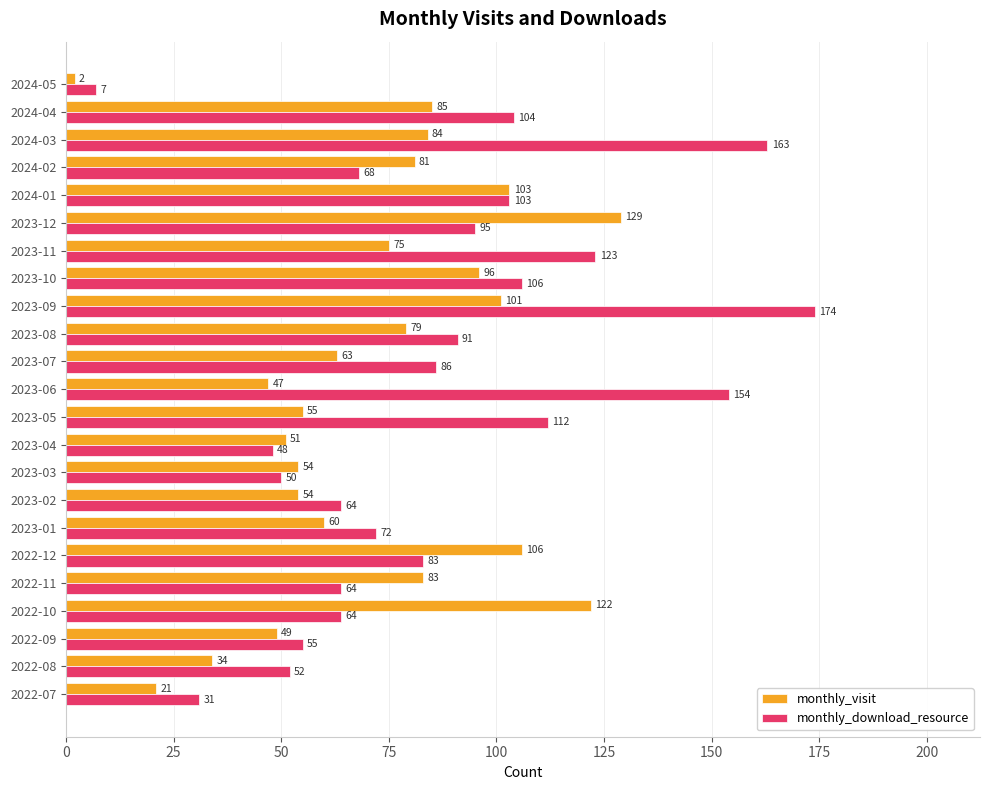

Which series has the largest total across all categories?

monthly_download_resource